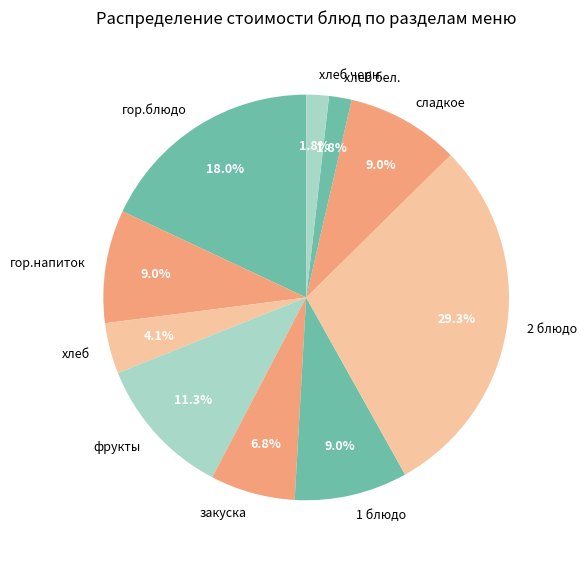

To the nearest percent, what is the difference between the largest and smallest slice percentages?

27%